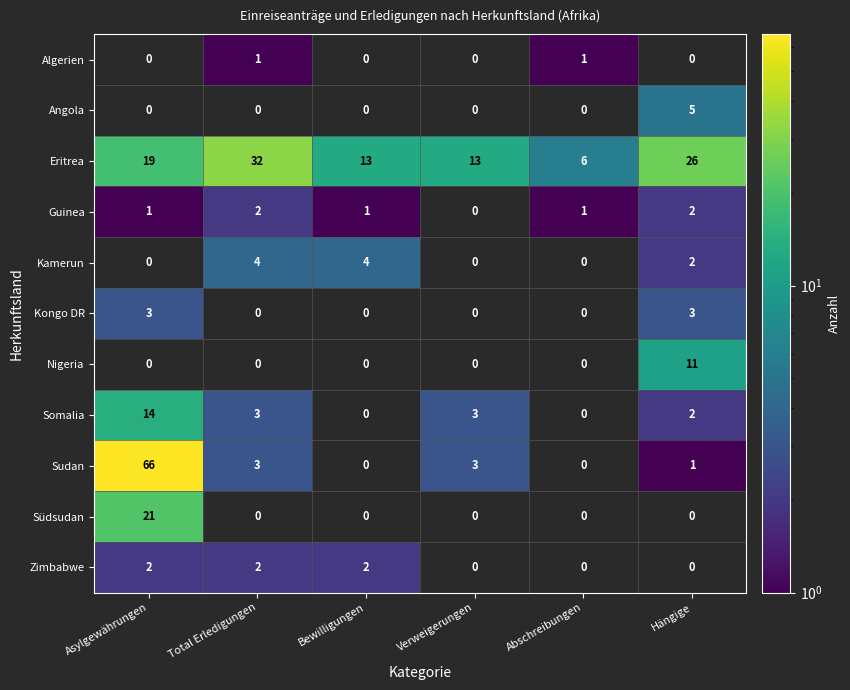

What is the sum of all Eritrea values?

109